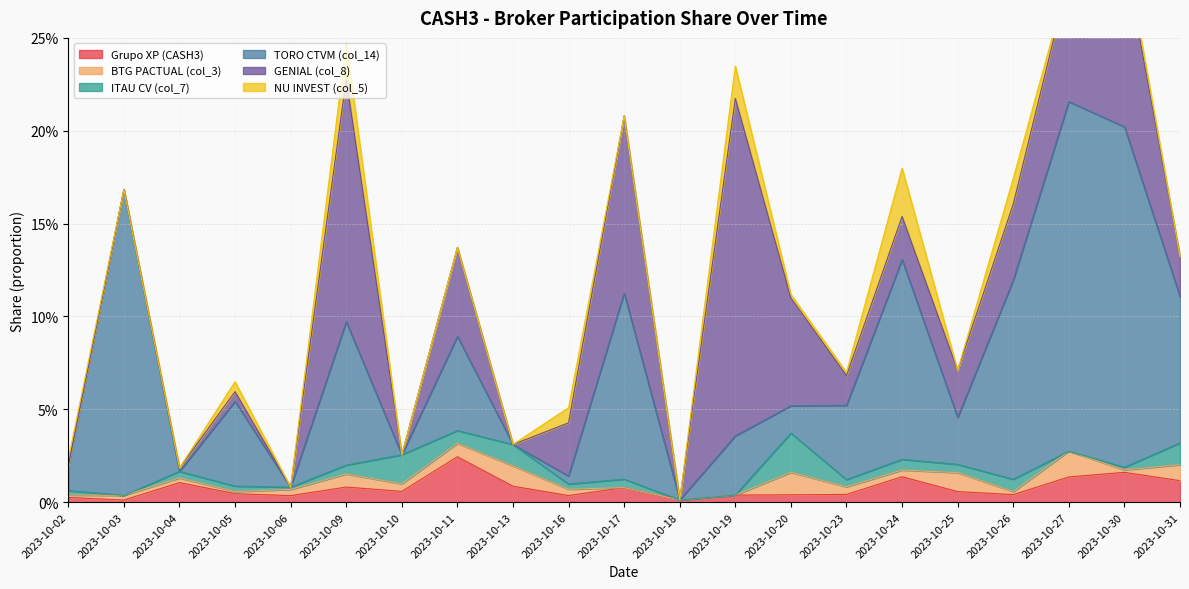

What is the difference between the maximum and minimum values in the GENIAL (col_8) series?

0.2